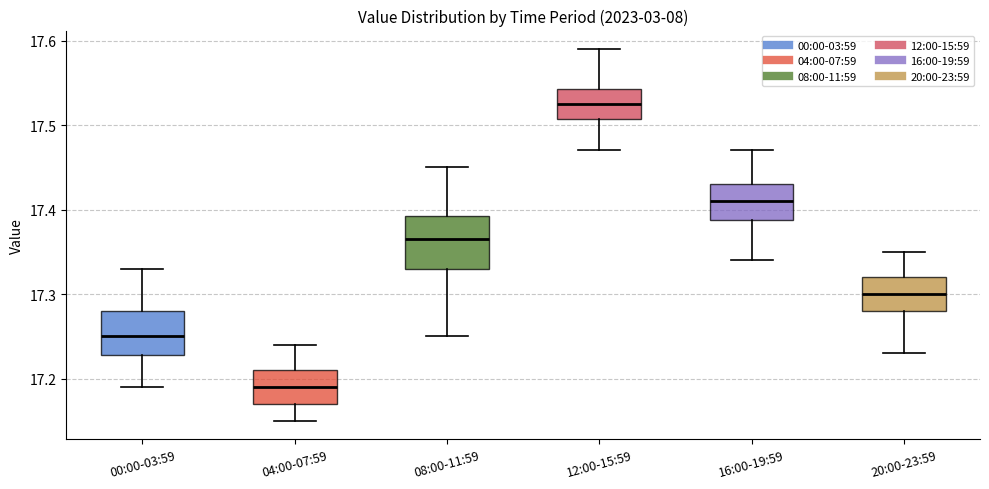

Reading left to right, transcribe this box plot: for each box, give where its median line is, the range the box spans, and where its two whiskers end, as read against the y-axis. The values are not printed on the chart, so give them approximately, as read against the axis.

00:00-03:59: median 17.25, box 17.23 to 17.28, whiskers 17.19 to 17.33
04:00-07:59: median 17.19, box 17.17 to 17.21, whiskers 17.15 to 17.24
08:00-11:59: median 17.37, box 17.33 to 17.39, whiskers 17.25 to 17.45
12:00-15:59: median 17.53, box 17.51 to 17.54, whiskers 17.47 to 17.59
16:00-19:59: median 17.41, box 17.39 to 17.43, whiskers 17.34 to 17.47
20:00-23:59: median 17.30, box 17.28 to 17.32, whiskers 17.23 to 17.35